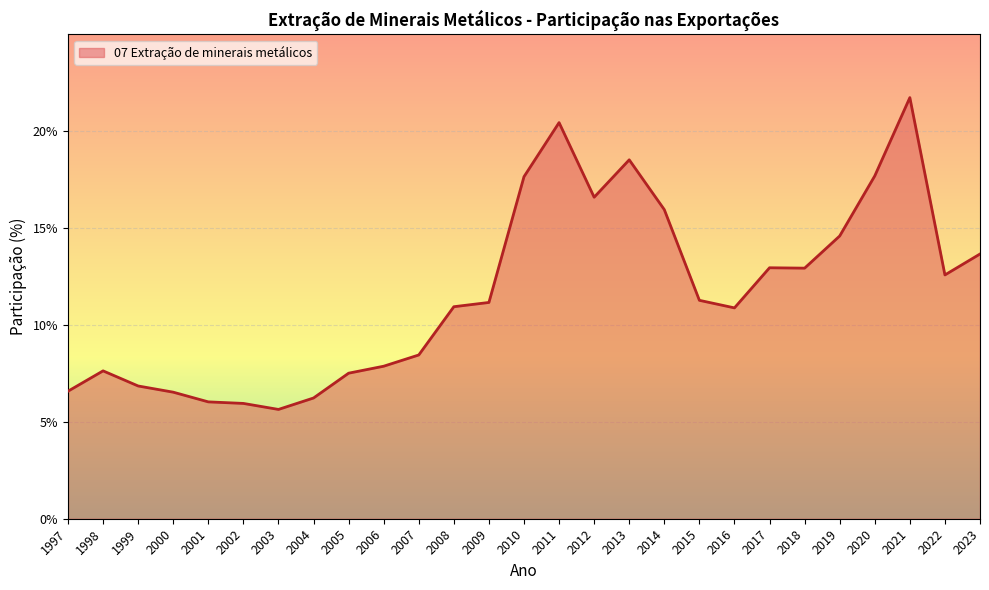

True or false: the data shows 6.4 at 2020.

False